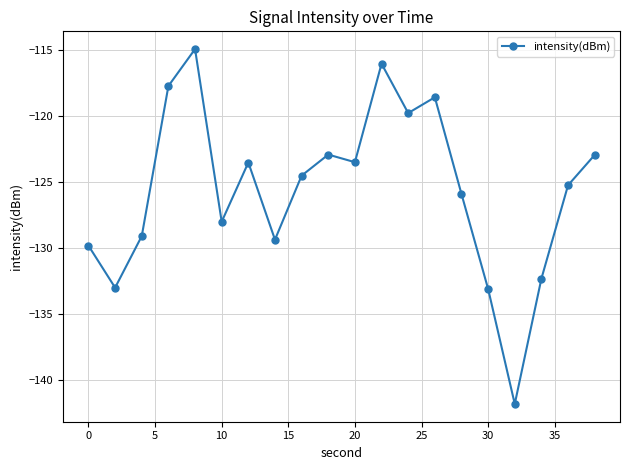

What is the difference between the maximum and minimum values?

27.0